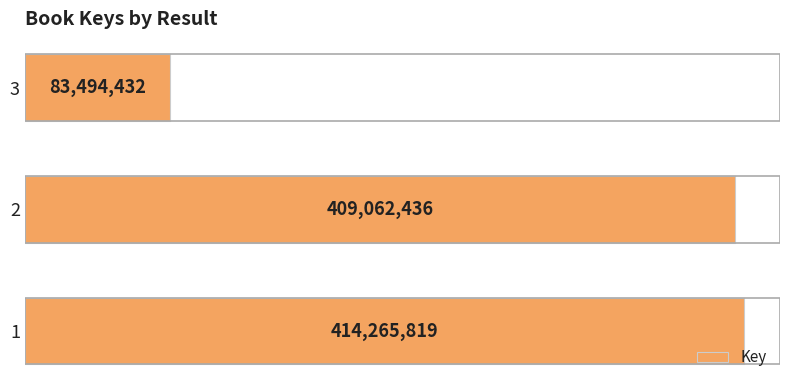

Reading right to left, what are all the values shown in this chart?

83494432	409062436	414265819